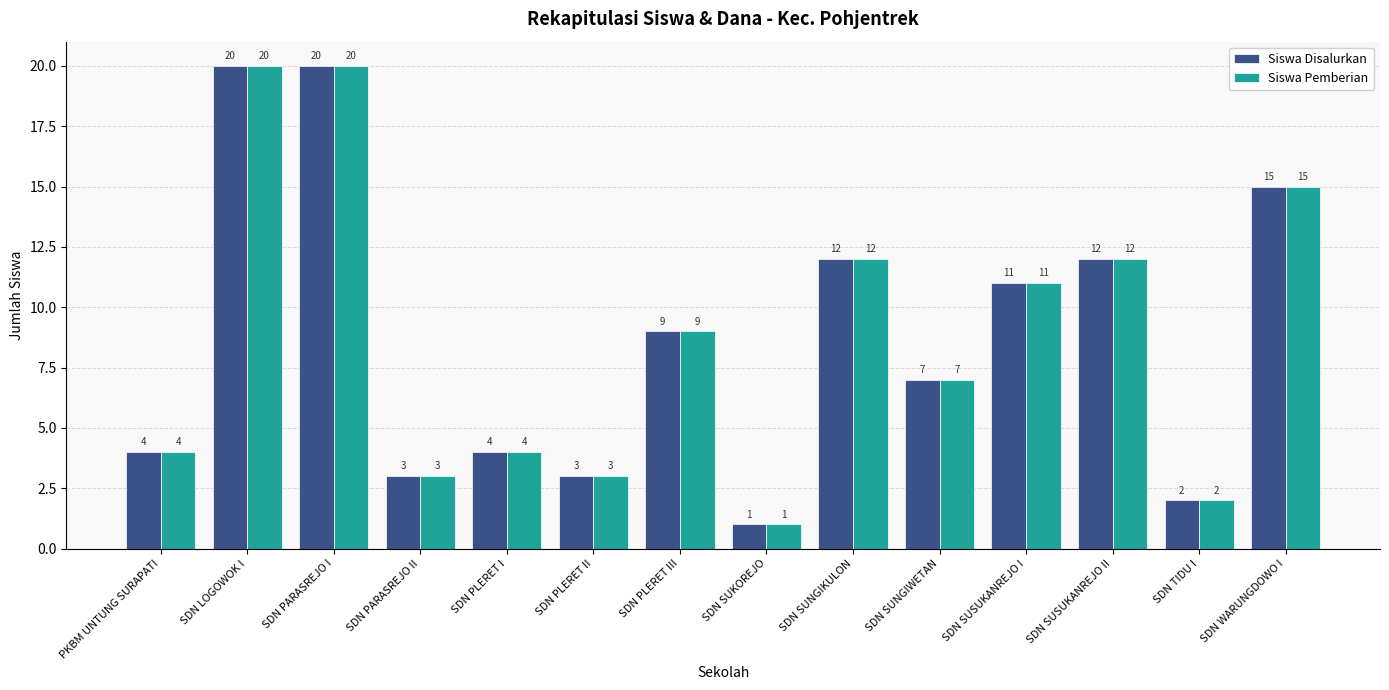

How many values in the Siswa Disalurkan series are below 9?

7